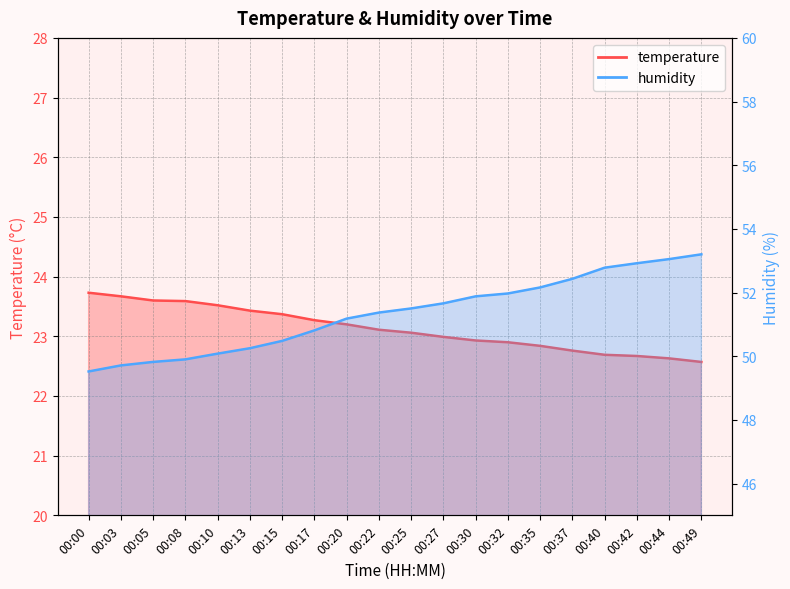

What are all the series names shown in the legend?

temperature, humidity